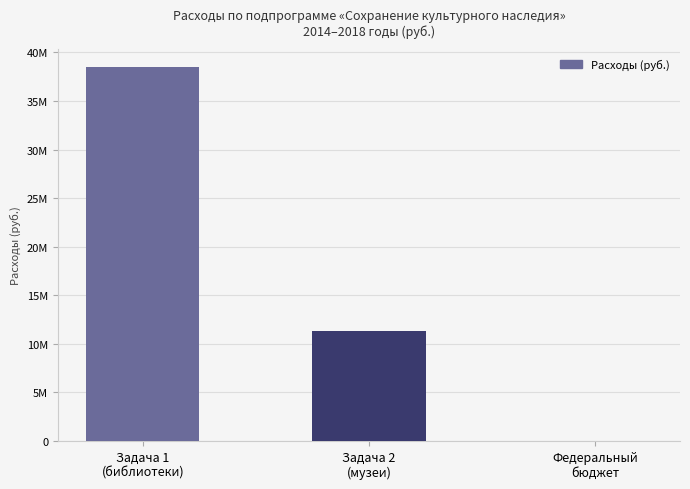

What is the change in value from Задача 2
(музеи) to Федеральный
бюджет?

-11317048.0